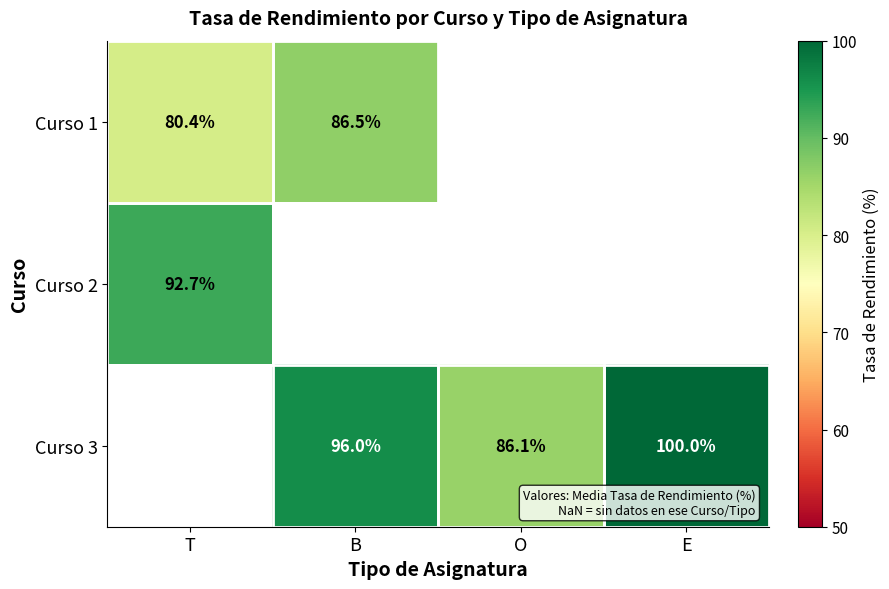

Rank the series by their average value, from lowest to highest.

Curso 1, Curso 2, Curso 3